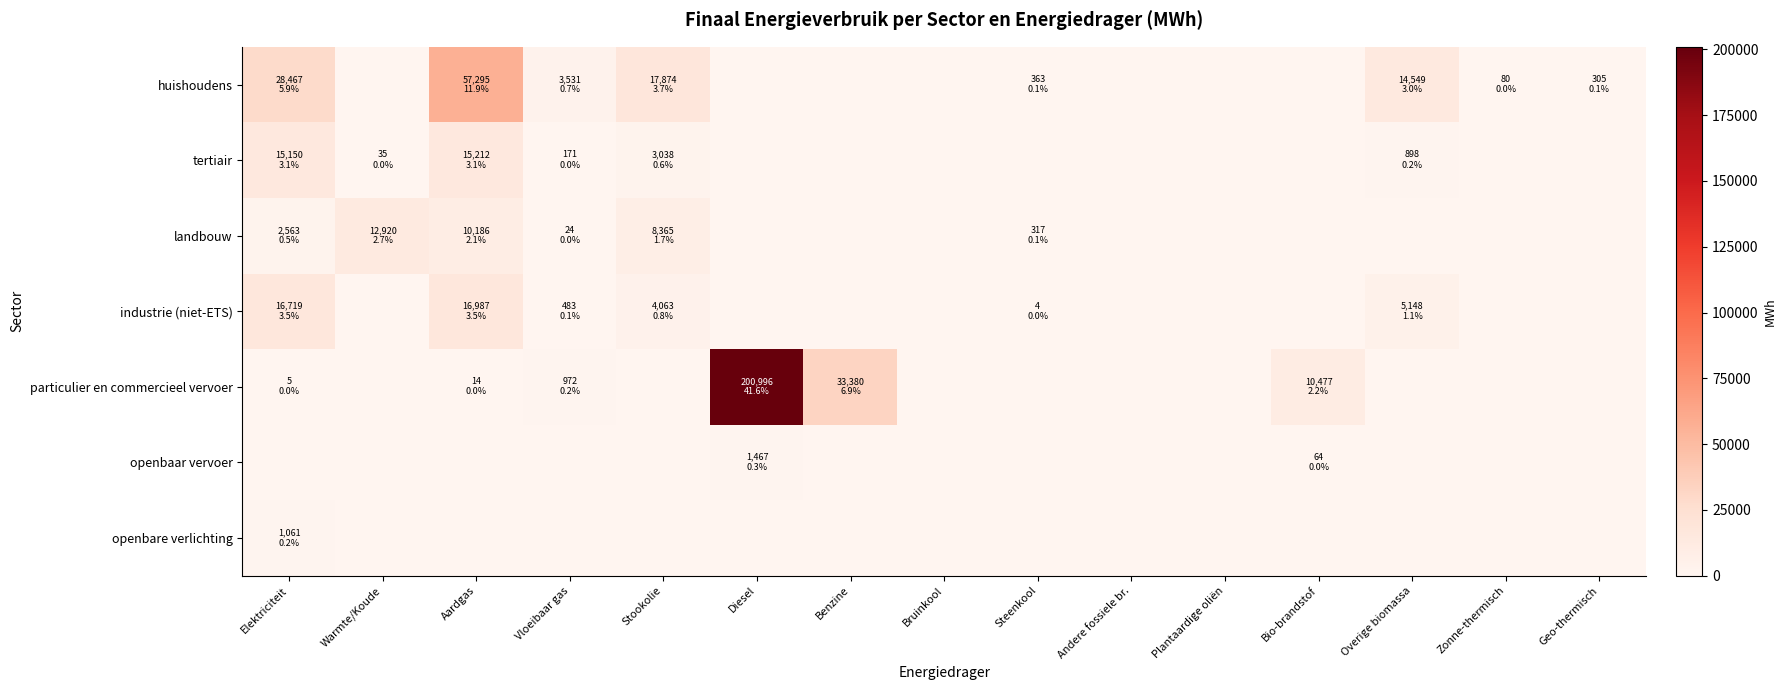

What is the total value across all series at Elektriciteit?

63965.9